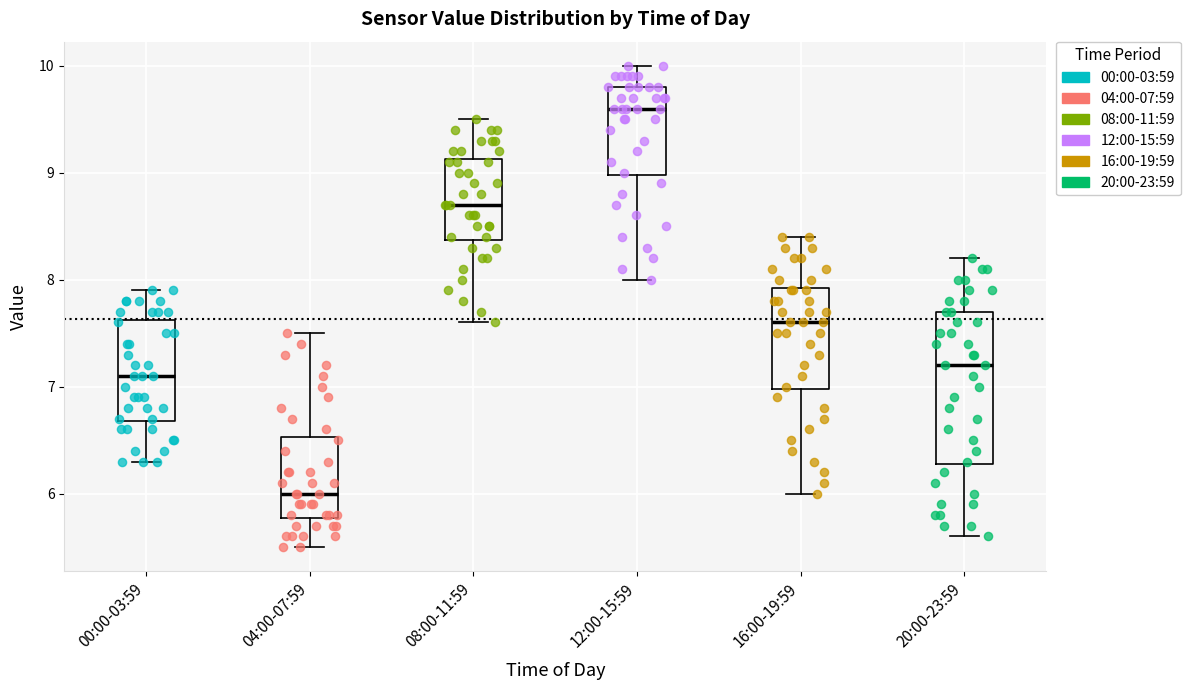

Reading left to right, read every box against the y-axis: the position of its median line, the range the box covers, and the ends of its whiskers. The values are not printed on the chart, so give them approximately, as read against the axis.

00:00-03:59: median 7.1, box 6.7 to 7.6, whiskers 6.3 to 7.9
04:00-07:59: median 6.0, box 5.8 to 6.5, whiskers 5.5 to 7.5
08:00-11:59: median 8.7, box 8.4 to 9.1, whiskers 7.6 to 9.5
12:00-15:59: median 9.6, box 9.0 to 9.8, whiskers 8.0 to 10.0
16:00-19:59: median 7.6, box 7.0 to 7.9, whiskers 6.0 to 8.4
20:00-23:59: median 7.2, box 6.3 to 7.7, whiskers 5.6 to 8.2